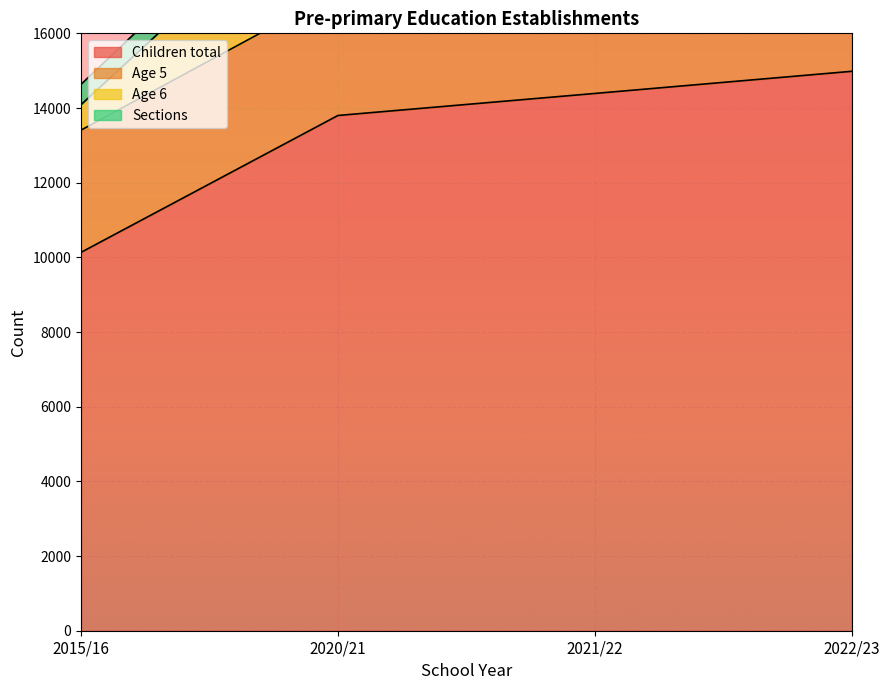

How many values in the Sections series are below 21344?

2